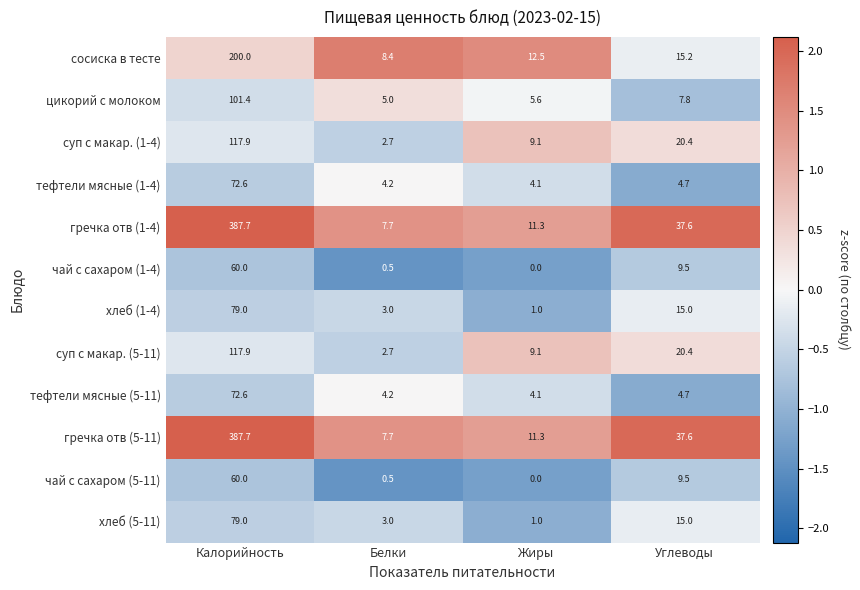

What is the difference between the maximum and minimum values in the чай с сахаром (5-11) series?

60.0